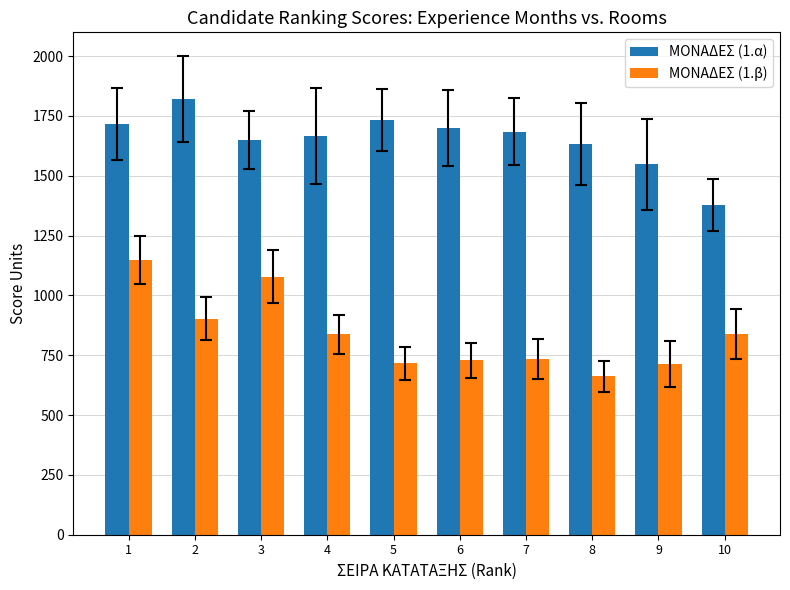

What is the minimum value shown in the chart?

662